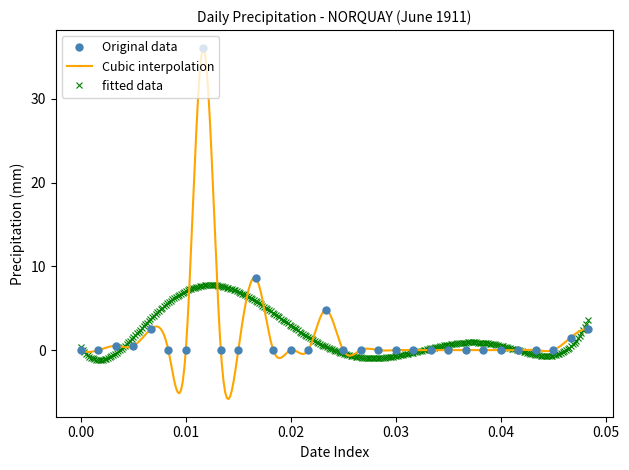

True or false: the data has more than 0 interior local peaks.

True